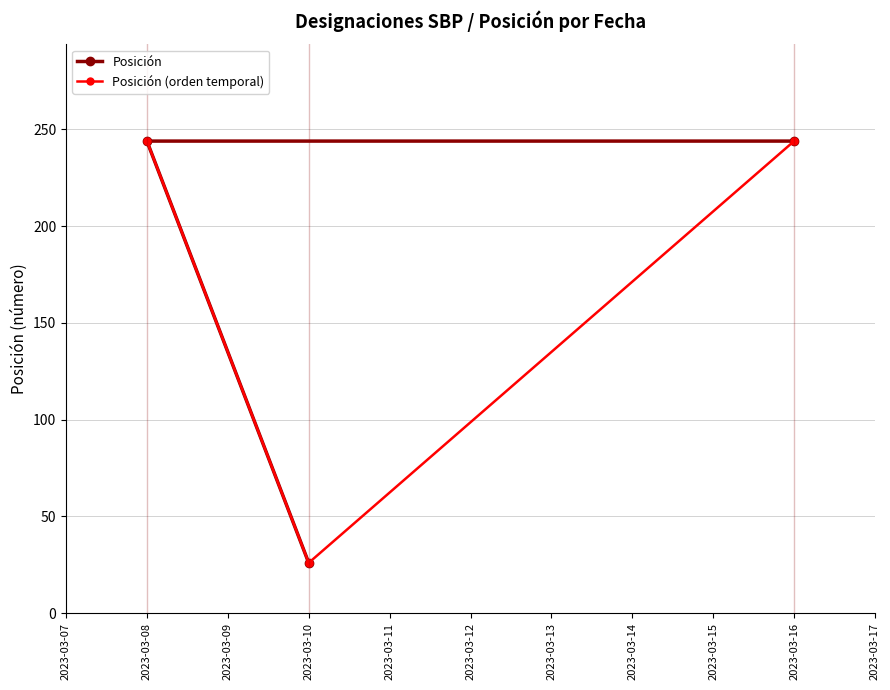

What is the maximum value for Posición?

244